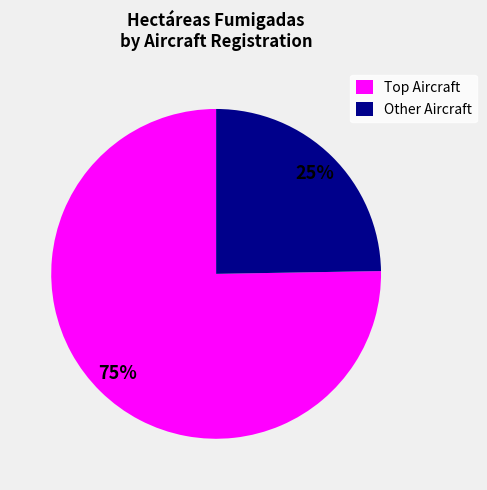

The Other Aircraft slice represents 34% of the pie. True or false?

False